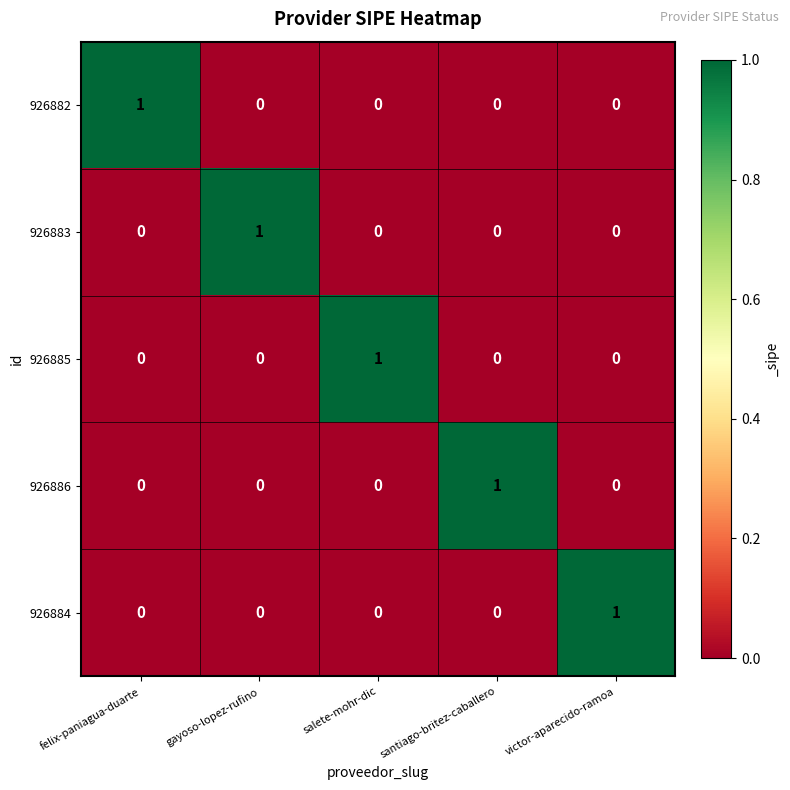

Is it true that 926885 equals 0 at salete-mohr-dic?

False